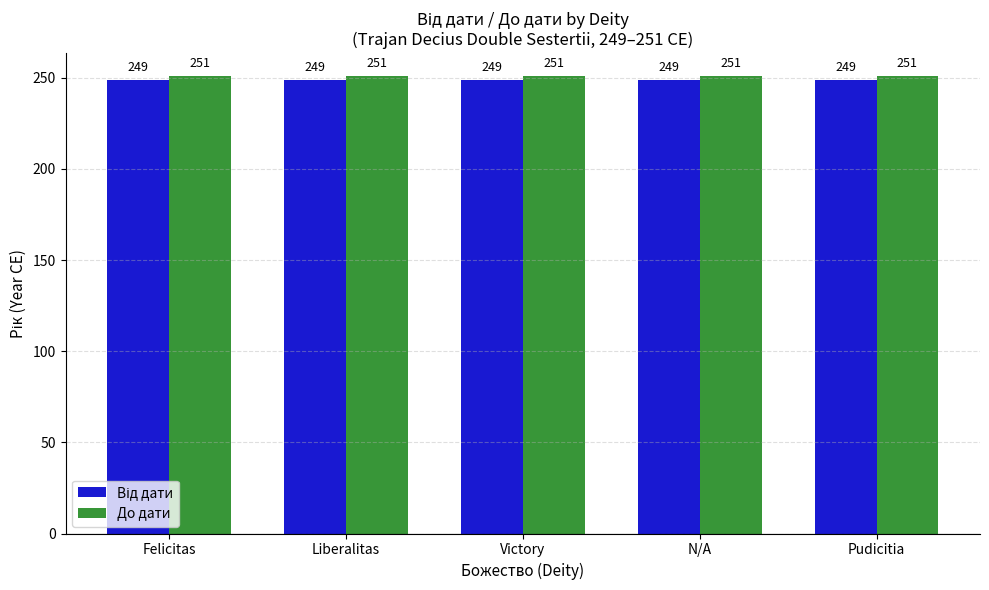

Which series has the largest total across all categories?

До дати